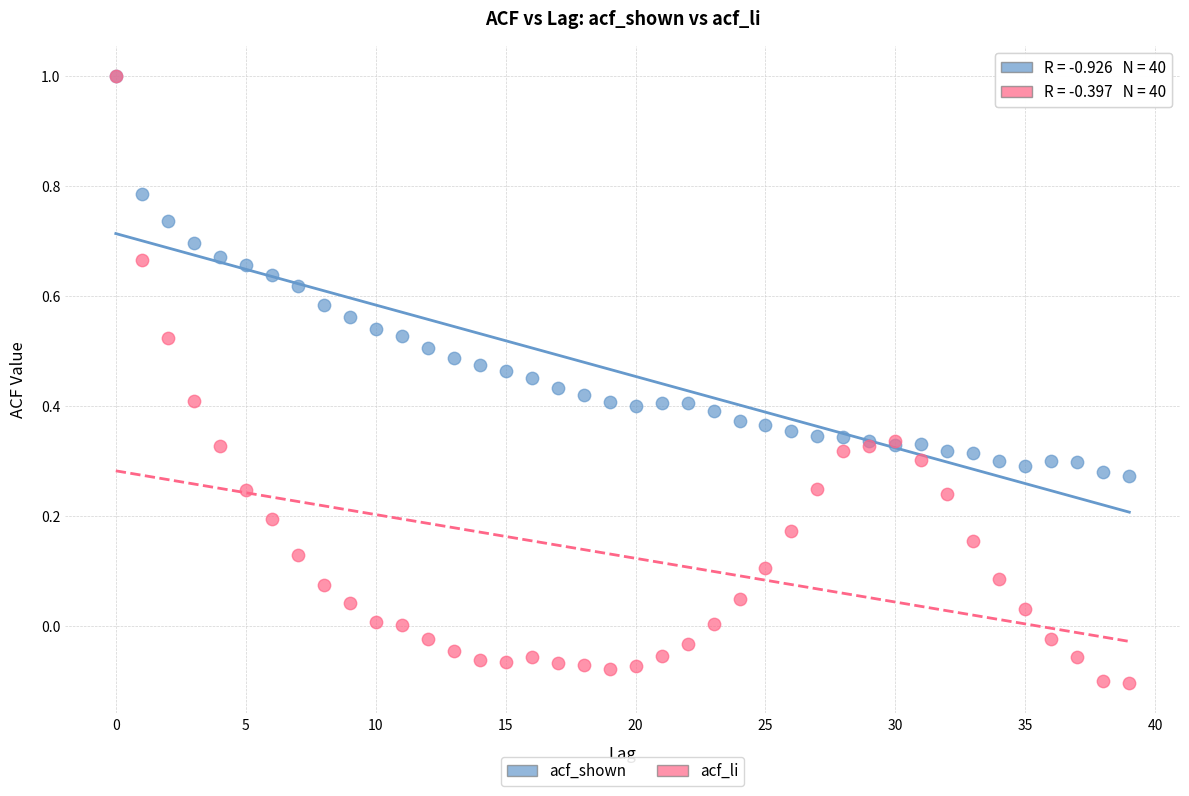

What are all the series names shown in the legend?

acf_shown, acf_li